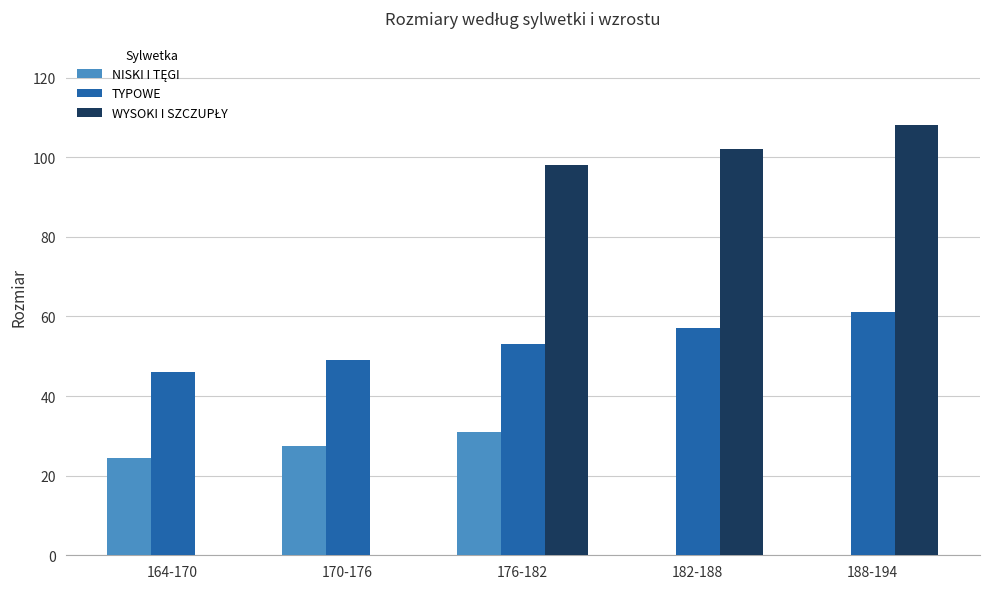

What is the total value across all series at 188-194?

169.0